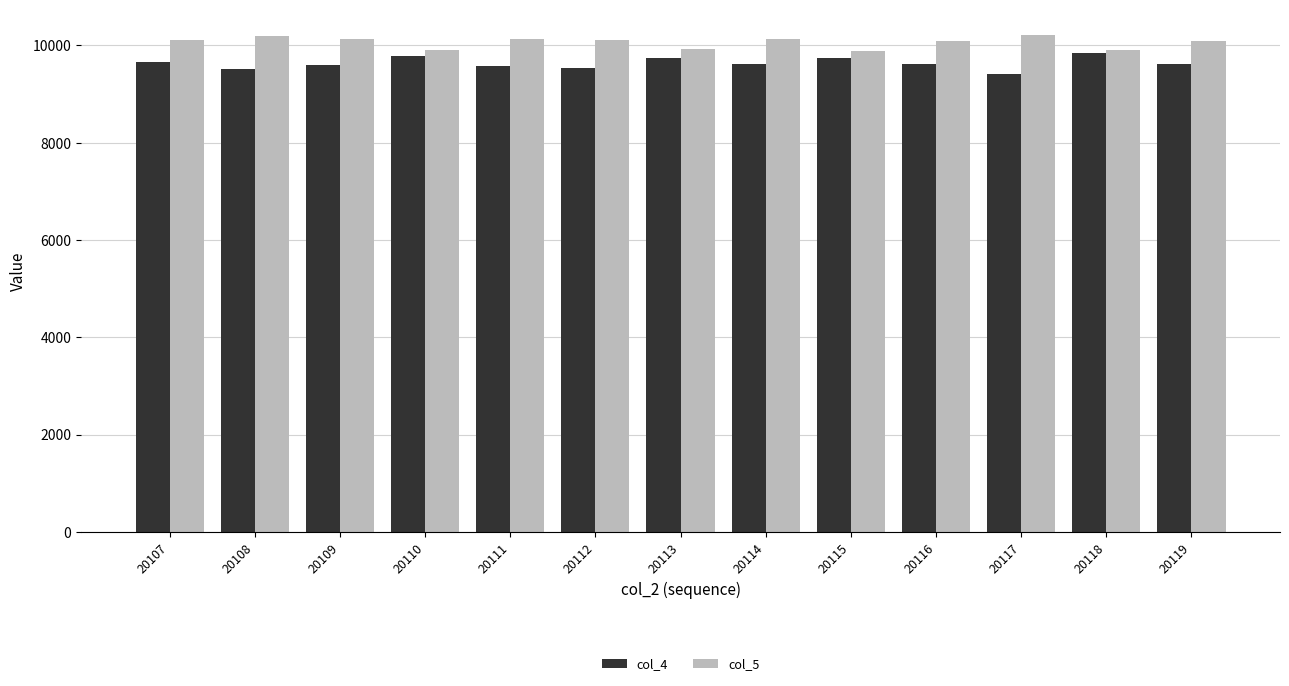

What is the spread (max minus min) of values at 20107?

448